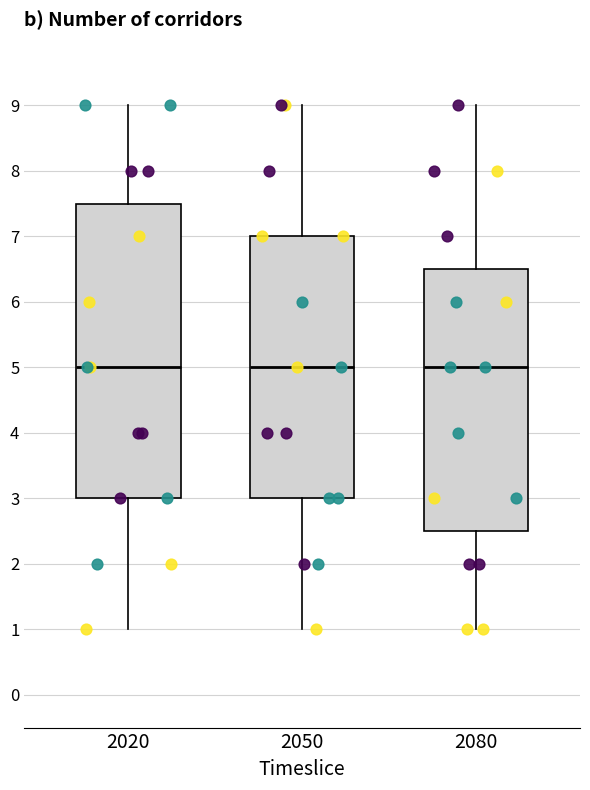

Where is the lower edge of the box at x = 2080 on the y-axis? The values are not printed on the chart, so give them approximately, as read against the axis.

2.5